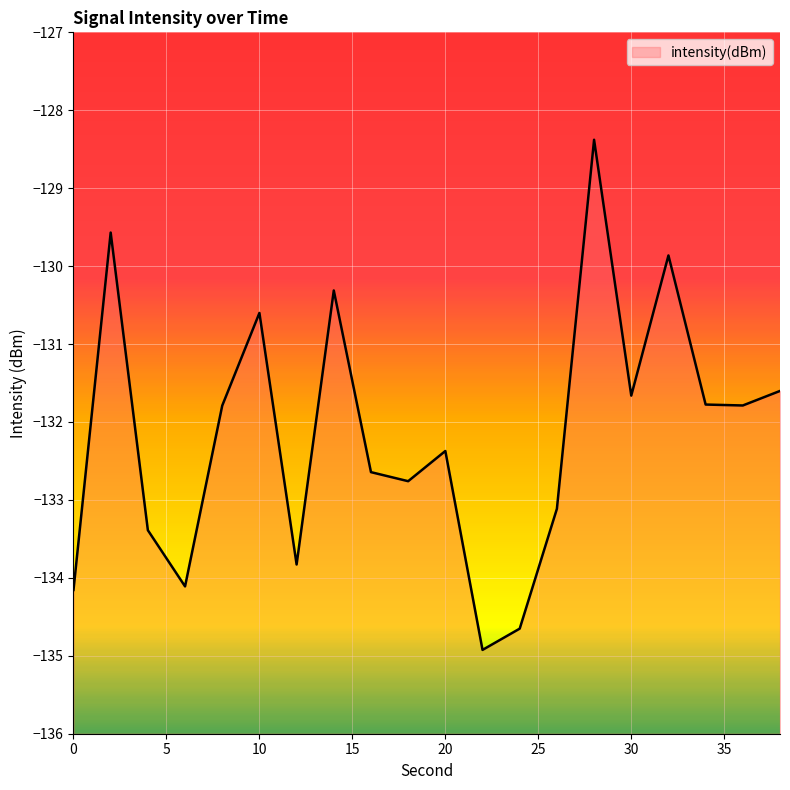

Where does the data first go above -131?

2